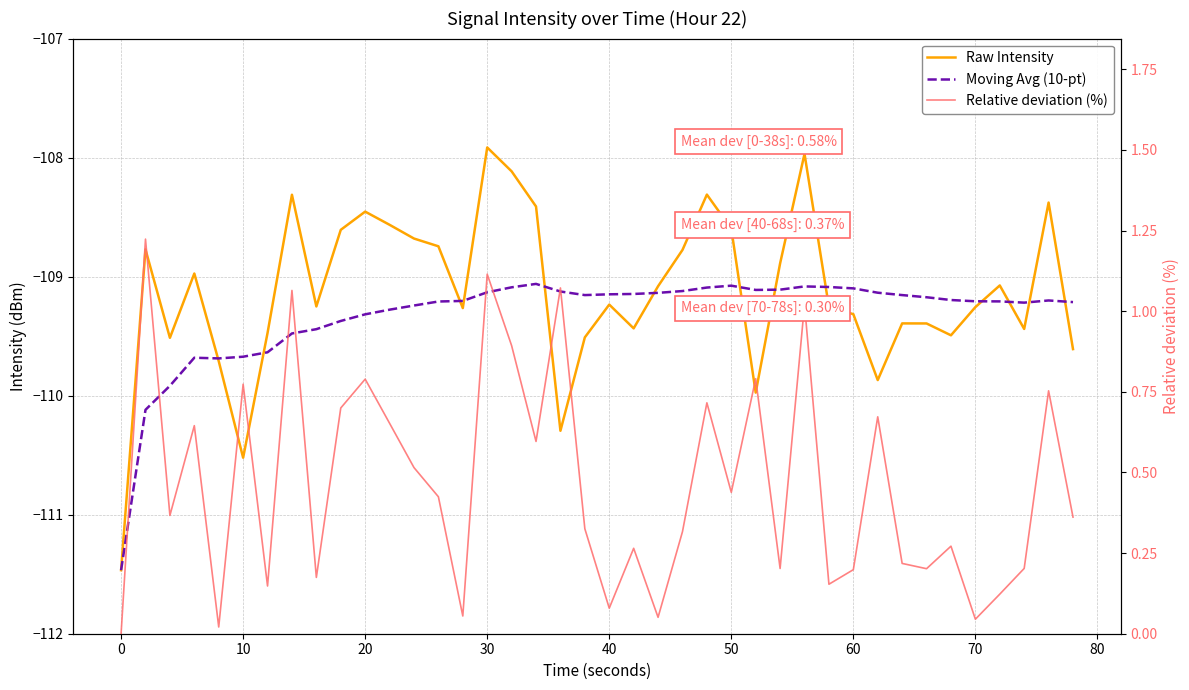

True or false: Moving Avg (10-pt) and Relative deviation (%) cross at least once.

False